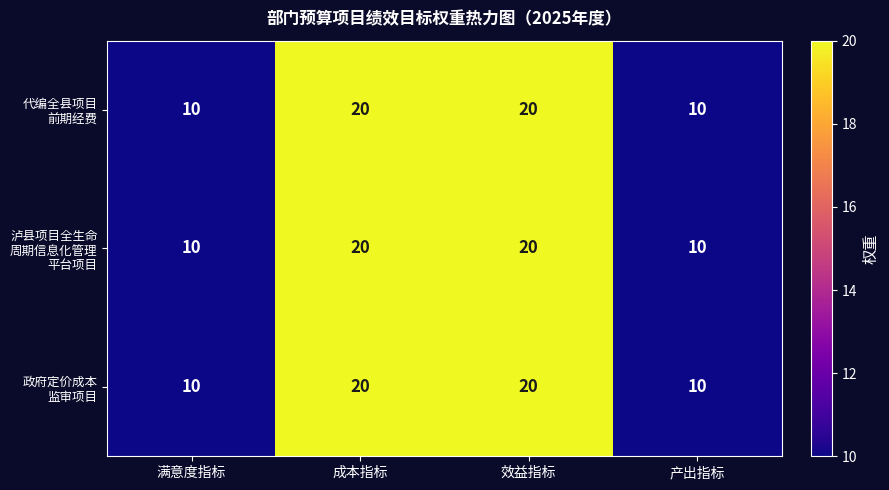

What is the maximum value shown in the chart?

20